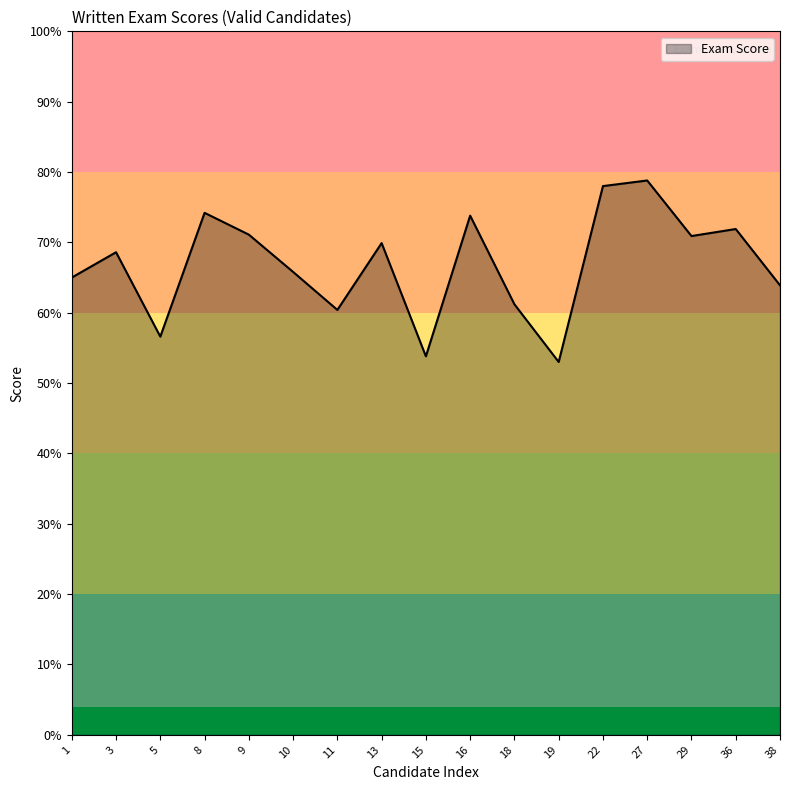

Is it true that the value at 18 is 61.2?

True